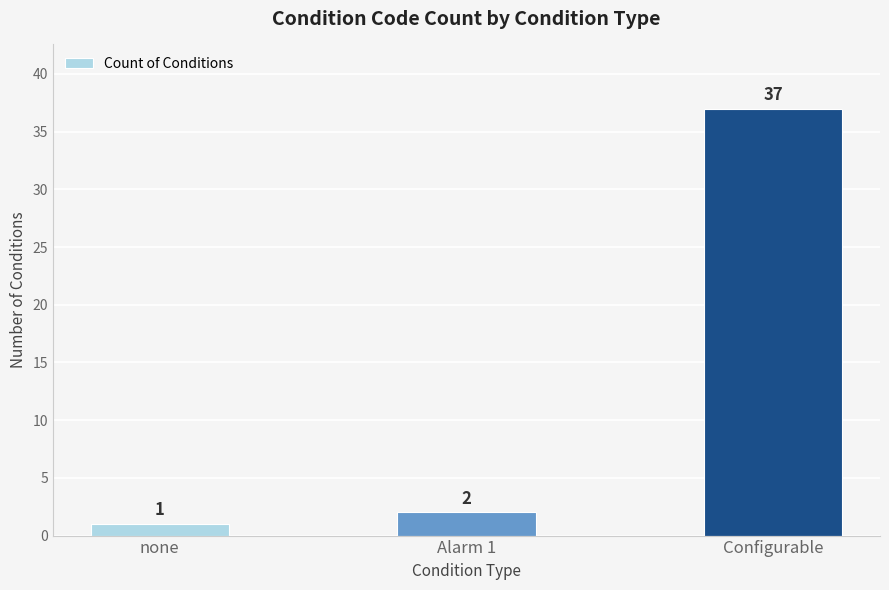

What is the difference between the values at none and Configurable?

36